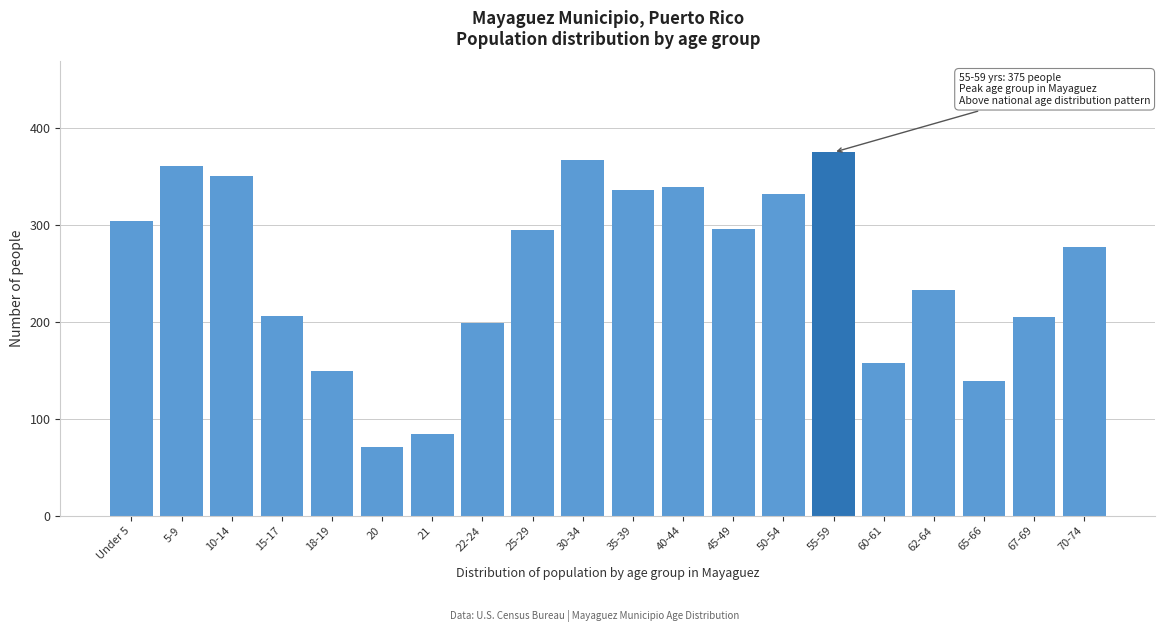

At which category does the chart reach its minimum across all series?

20